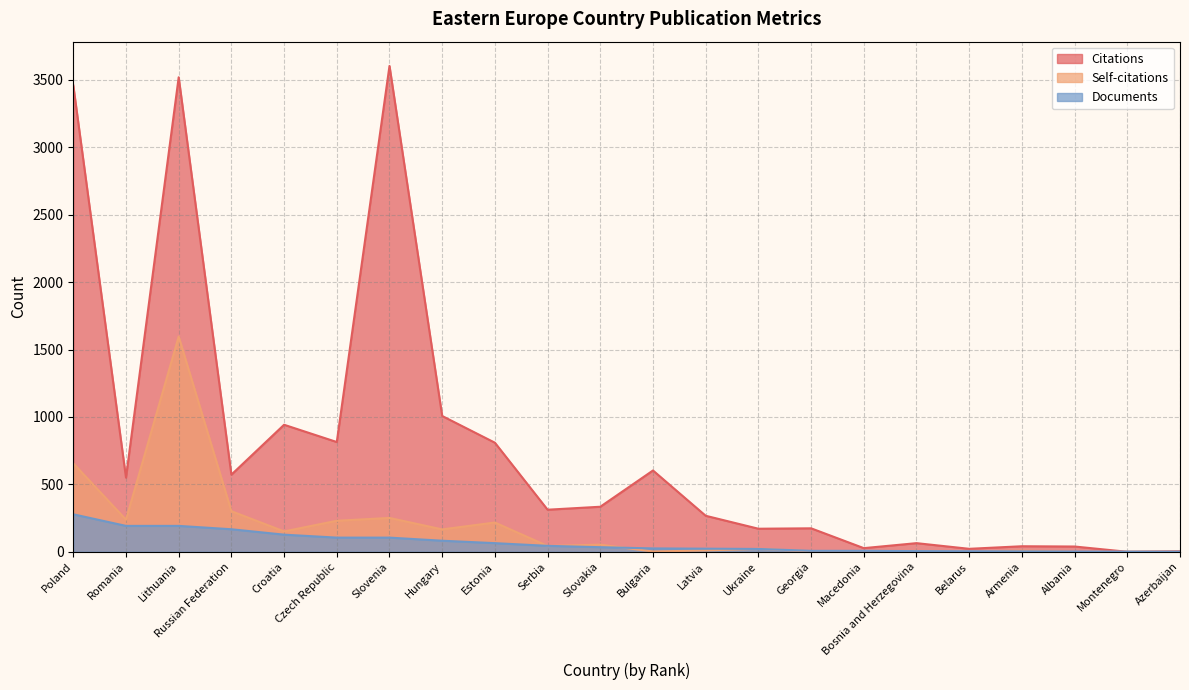

Reading left to right, what are all the values shown in this chart?

Citations: 3459	550	3519	572	942	814	3603	1007	809	312	334	603	267	171	174	27	64	22	41	39	0	4
Self-citations: 656	238	1596	301	151	230	251	166	217	43	53	2	10	22	3	1	6	1	8	0	0	0
Documents: 278	192	192	167	127	105	105	82	64	44	34	25	23	21	7	7	5	4	3	2	1	1